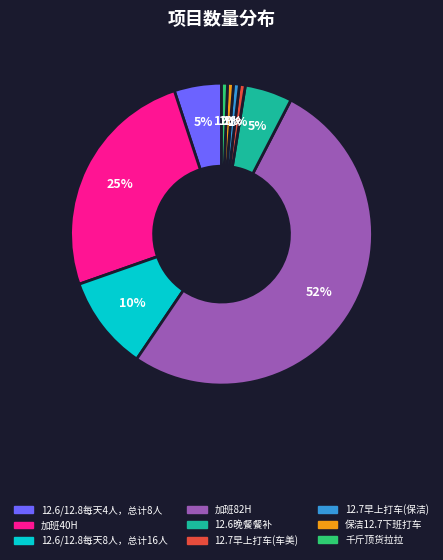

What is the largest slice in the pie chart?

加班82H